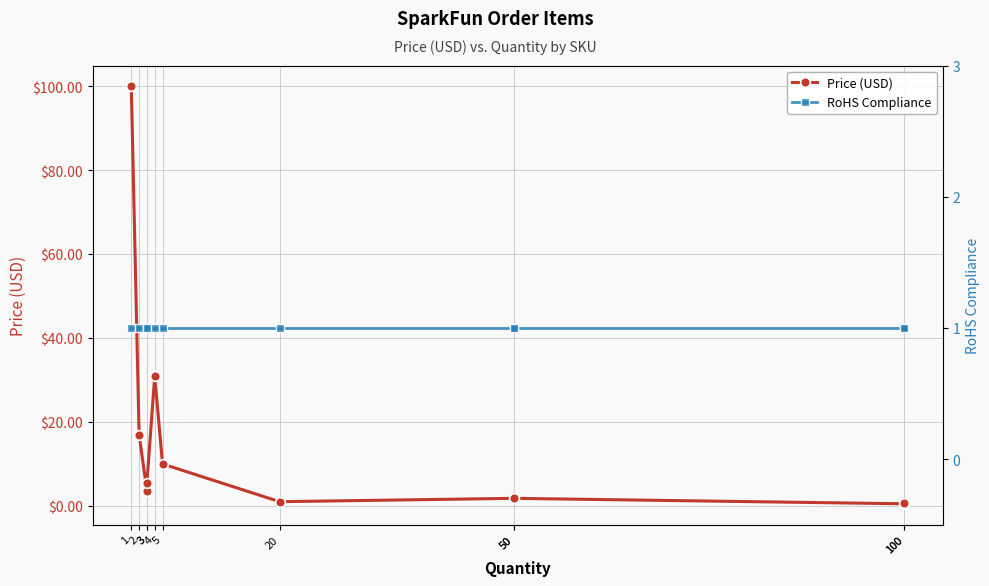

What are all the series names shown in the legend?

Price (USD), RoHS Compliance